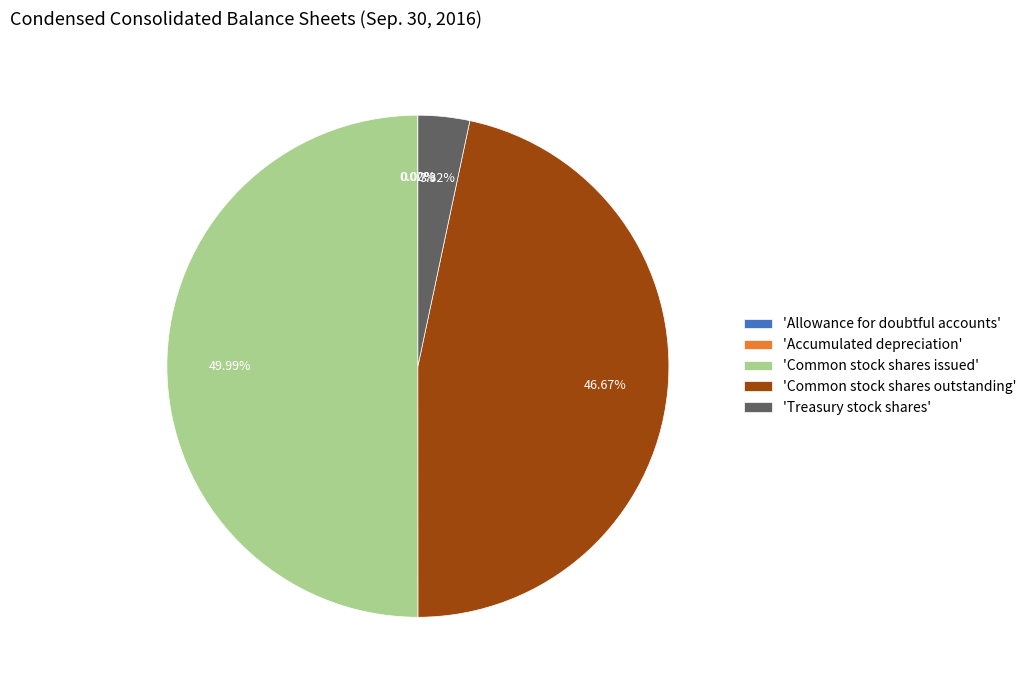

What is the largest slice in the pie chart?

'Common stock shares issued'